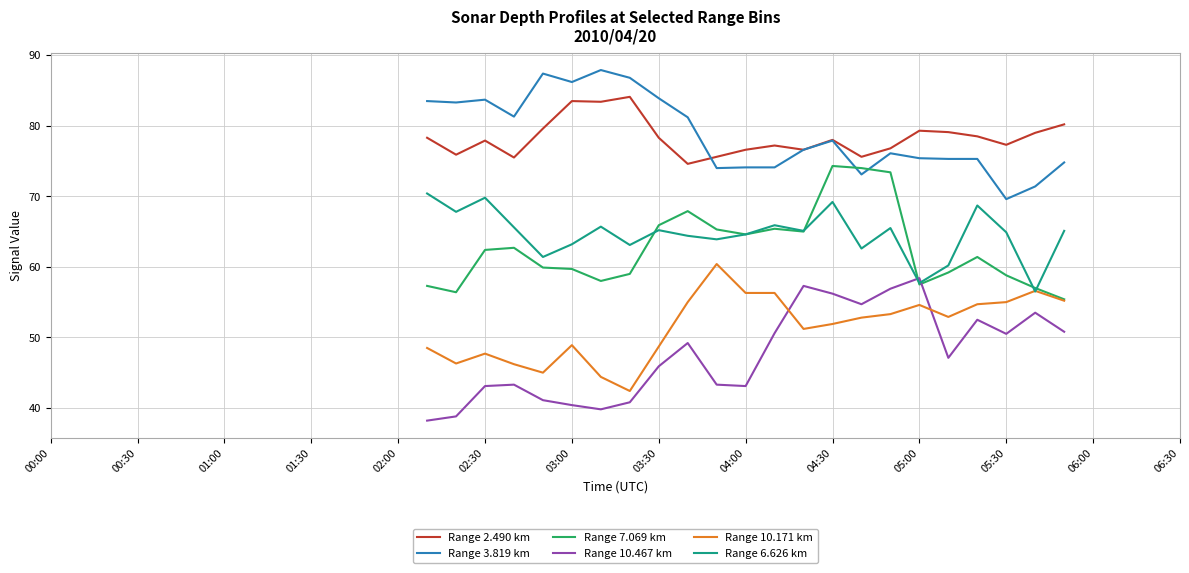

What is the difference between the second highest and second lowest values in the Range 6.626 km series?

12.1